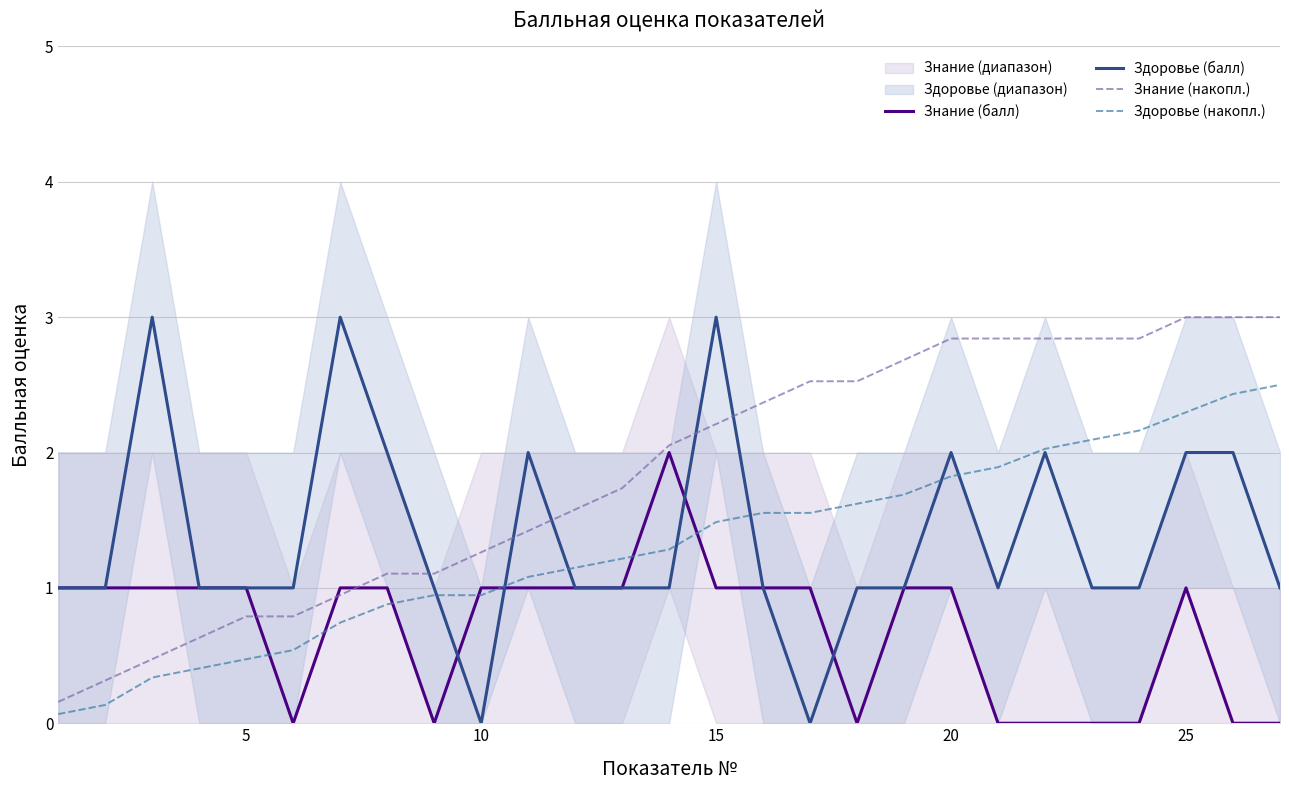

True or false: Здоровье (балл) has a value of 2.0 at 20.

True